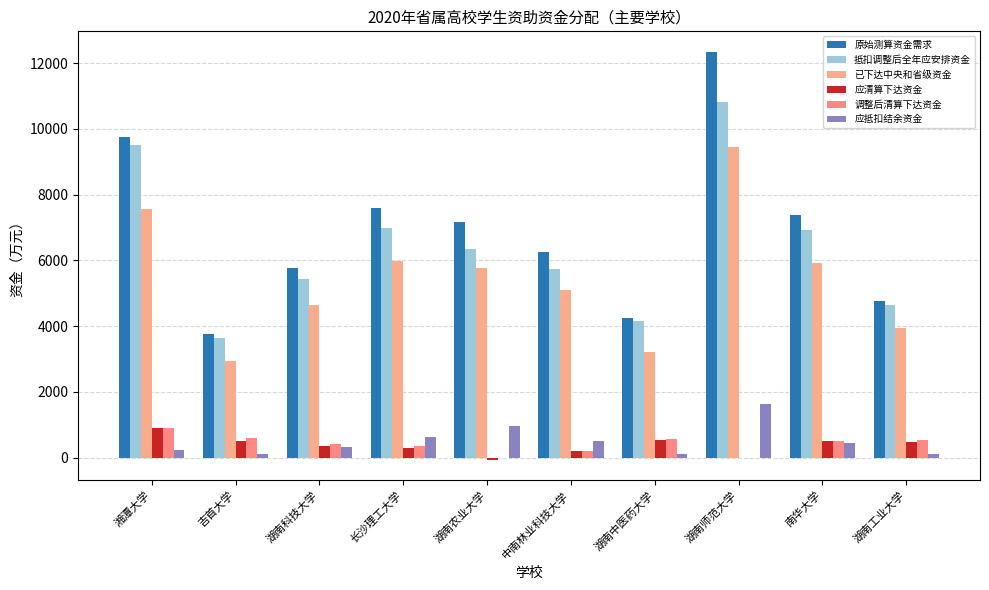

Are the bars grouped side by side (vs. stacked)?

Yes